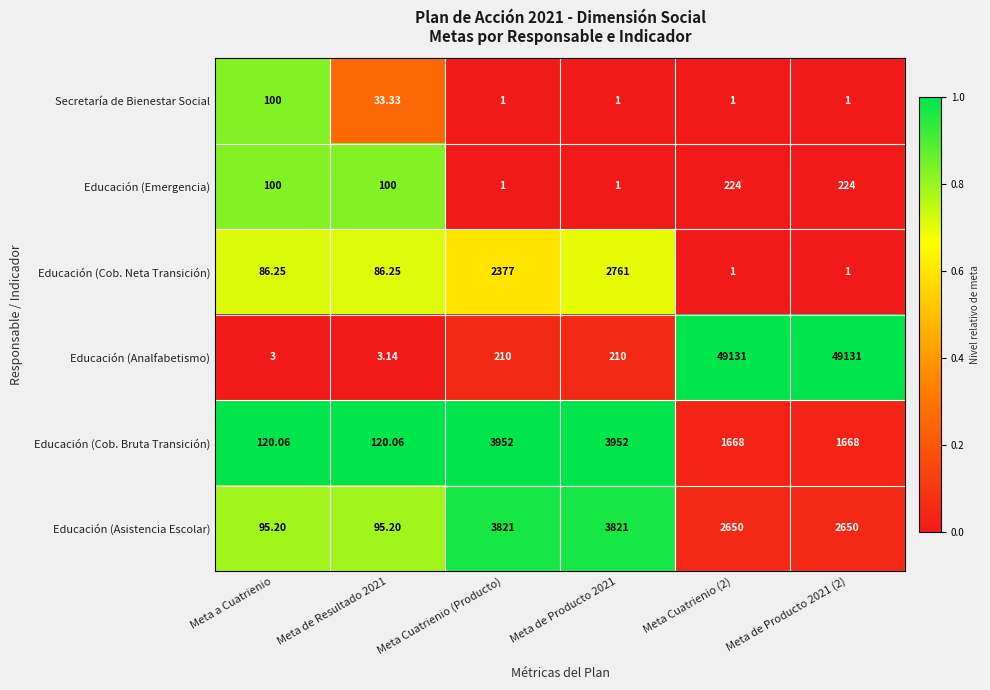

Between Meta a Cuatrienio and Meta Cuatrienio (Producto), which series saw the biggest shift?

Educación (Cob. Bruta Transición)